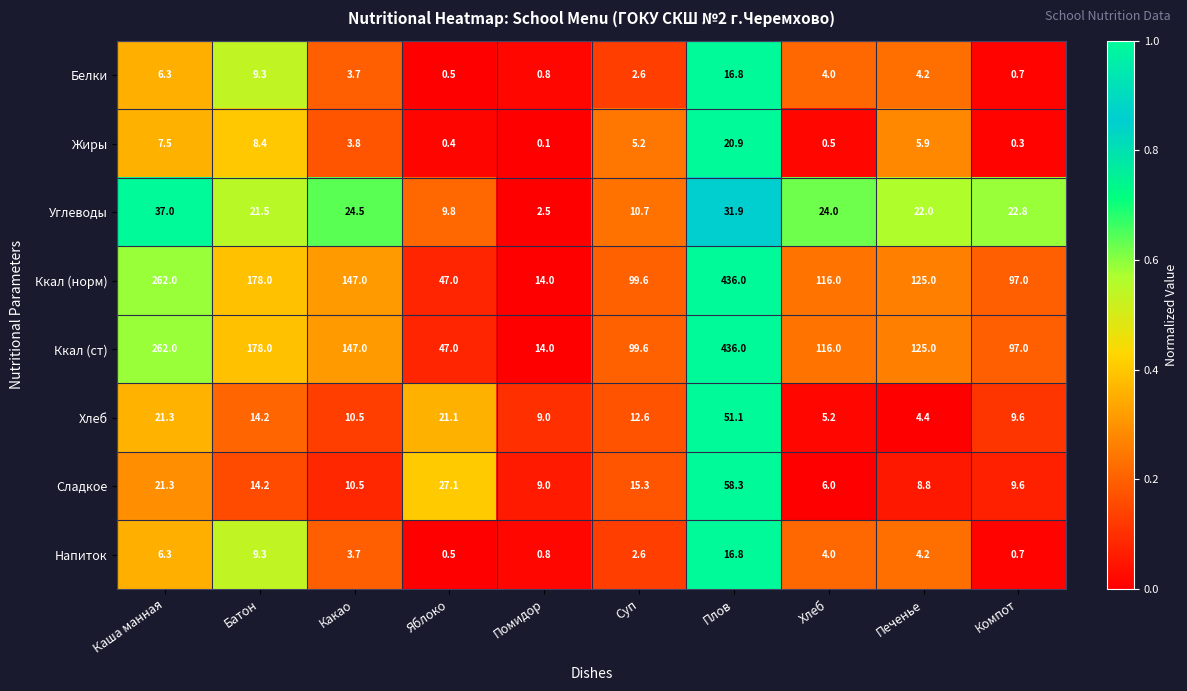

What is the greatest value displayed?

436.0